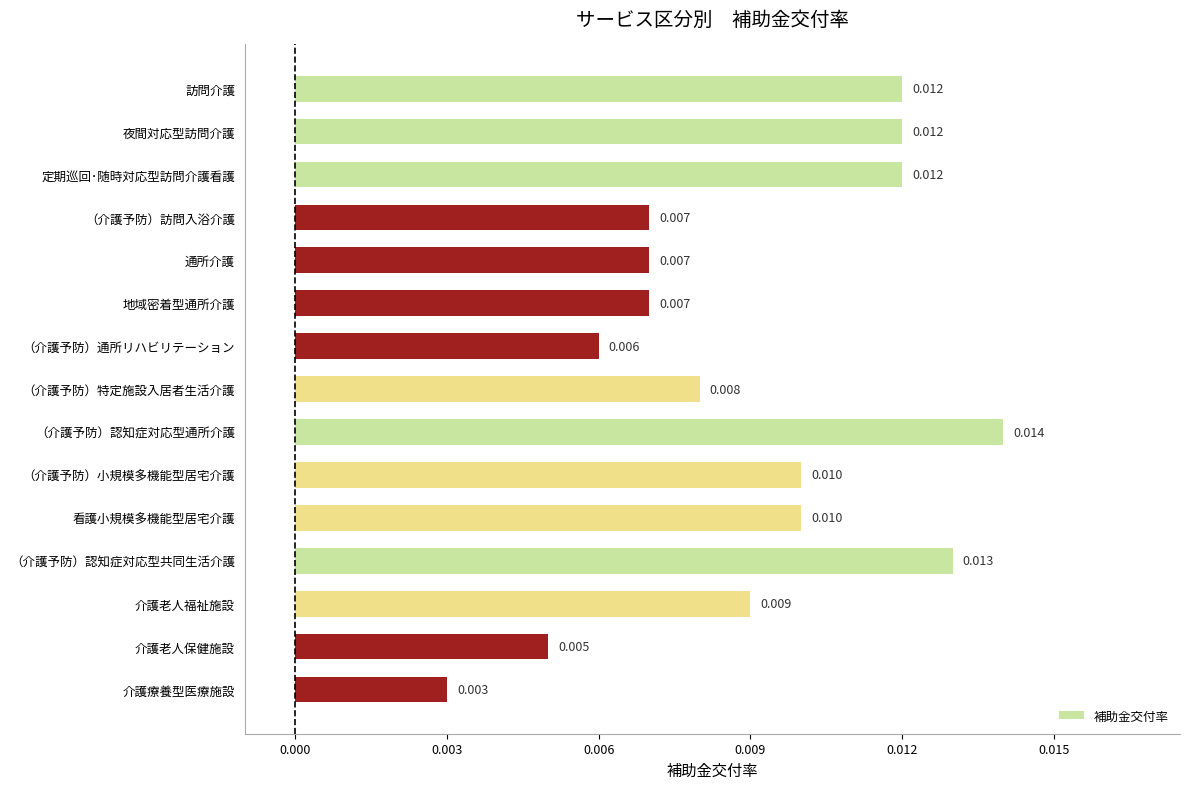

Where is the data nearest to the value 0?

介護療養型医療施設